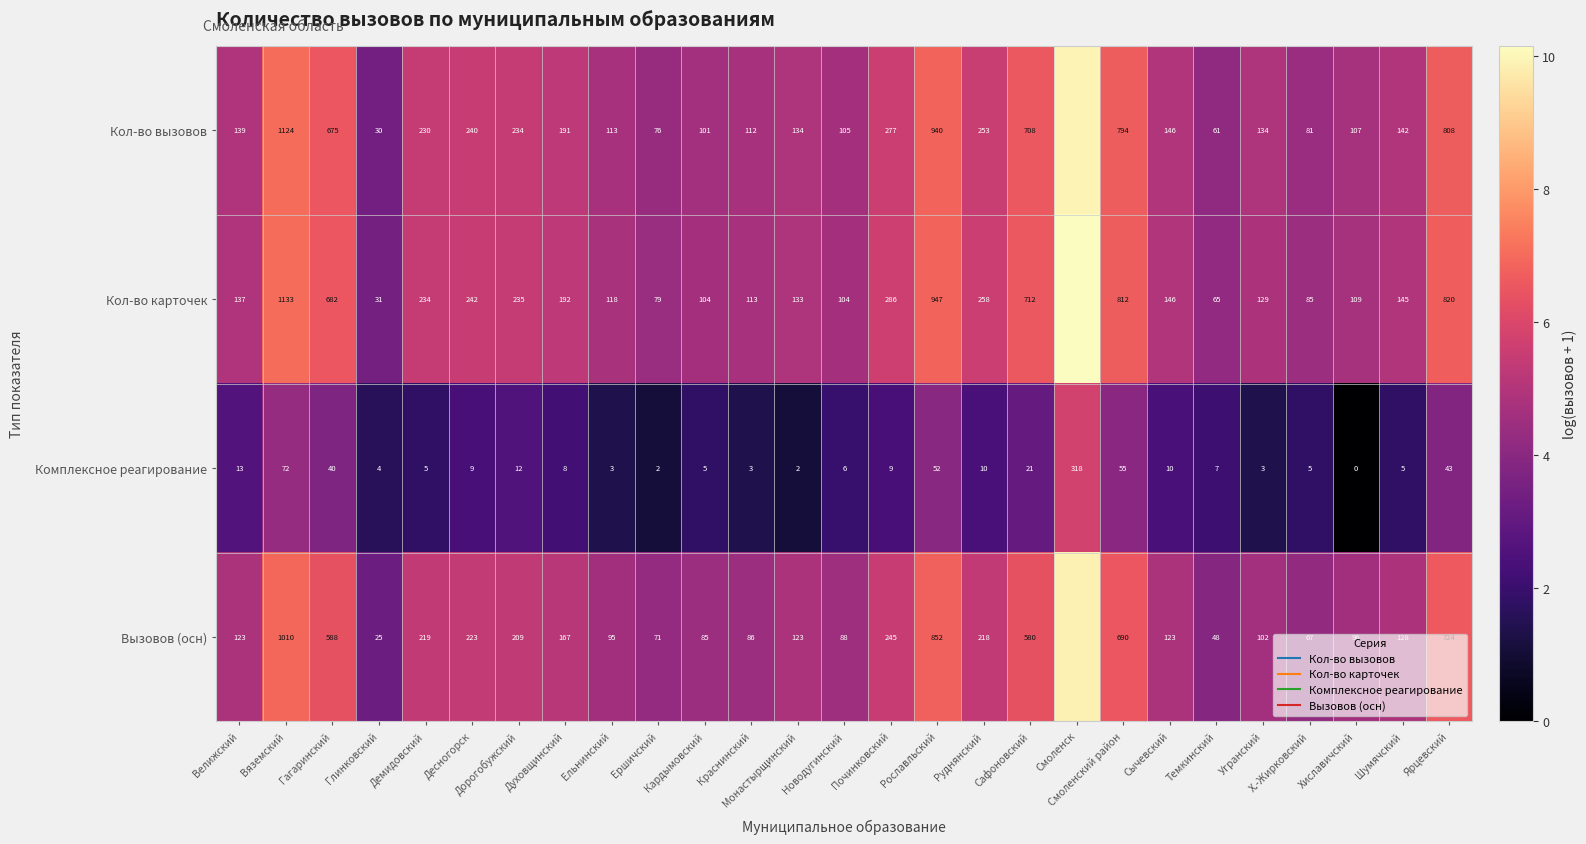

Rank the series at Смоленск from lowest to highest value.

Комплексное реагирование, Вызовов (осн), Кол-во вызовов, Кол-во карточек